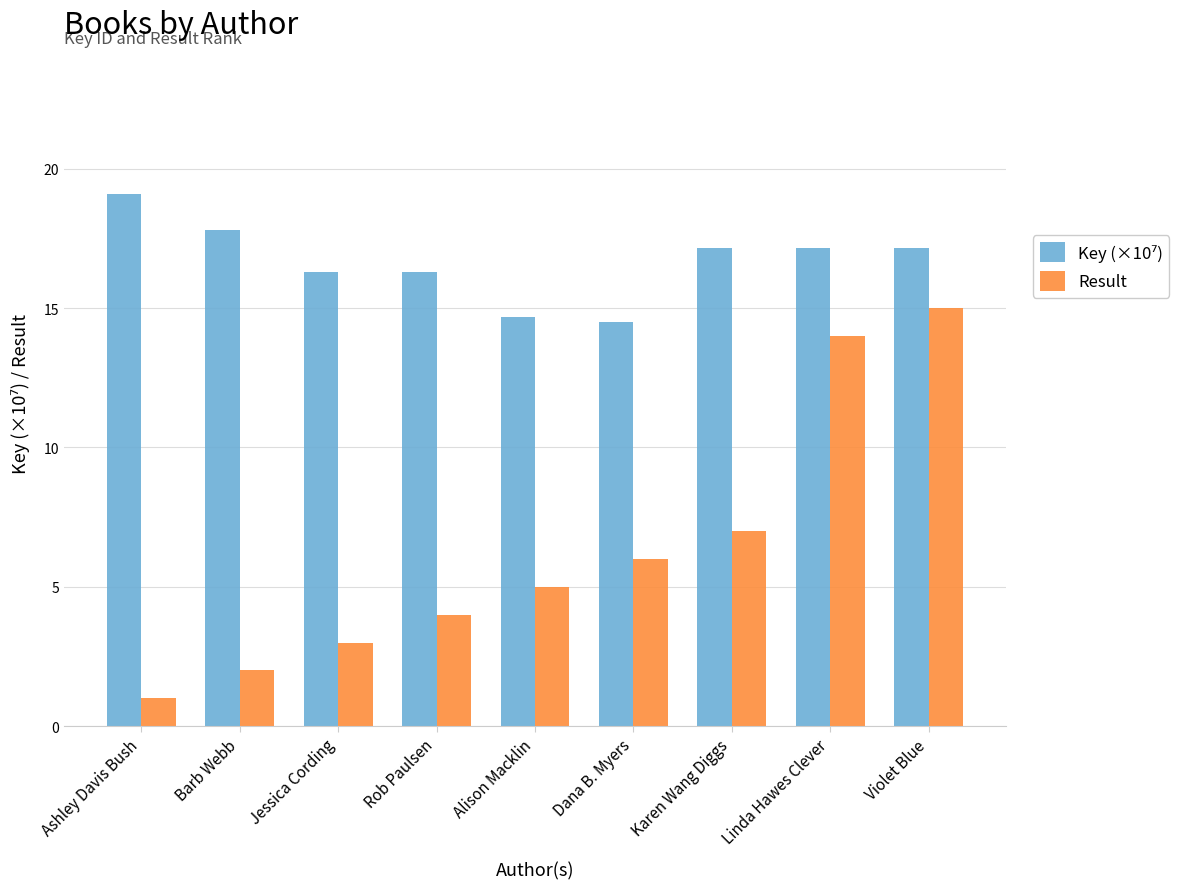

Rank the categories by Result value from highest to lowest.

Violet Blue, Linda Hawes Clever, Karen Wang Diggs, Dana B. Myers, Alison Macklin, Rob Paulsen, Jessica Cording, Barb Webb, Ashley Davis Bush